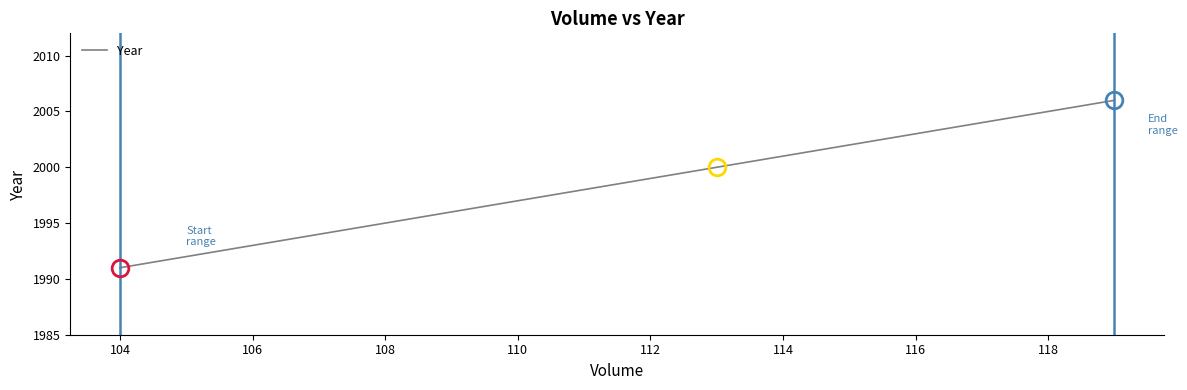

Approximately how many times larger is the value at 106 compared to 104?

1.0